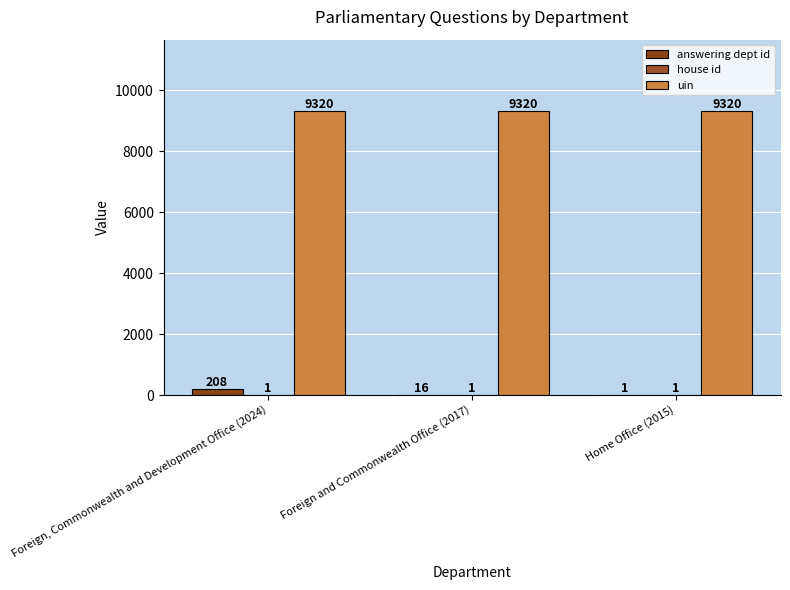

Does the chart contain stacked bars?

No